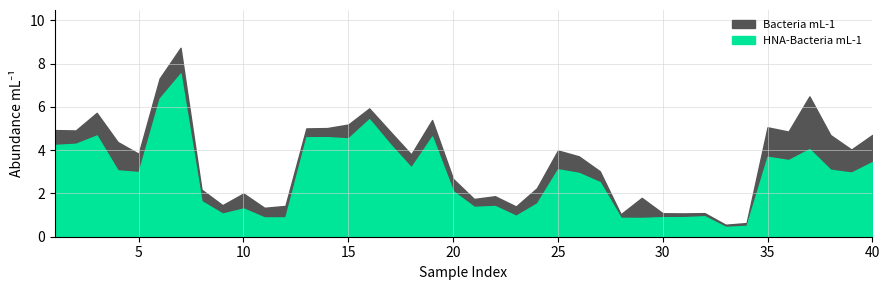

Count the number of data series in this chart.

2